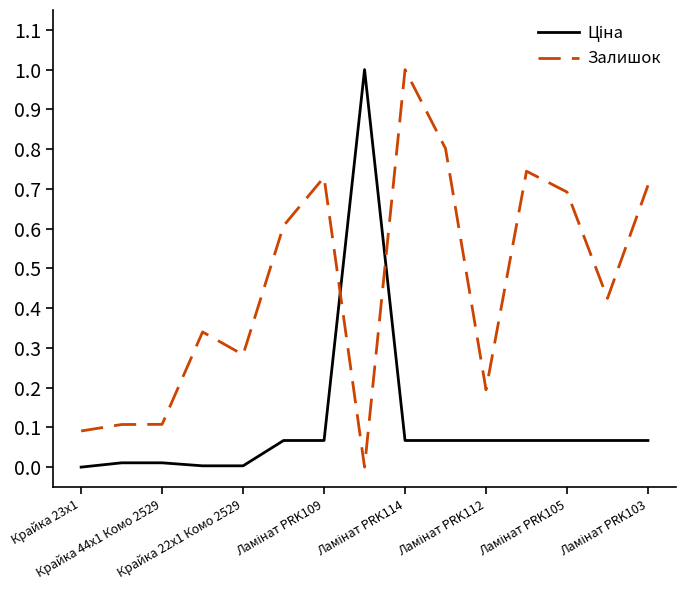

Which series has the largest total across all categories?

Залишок